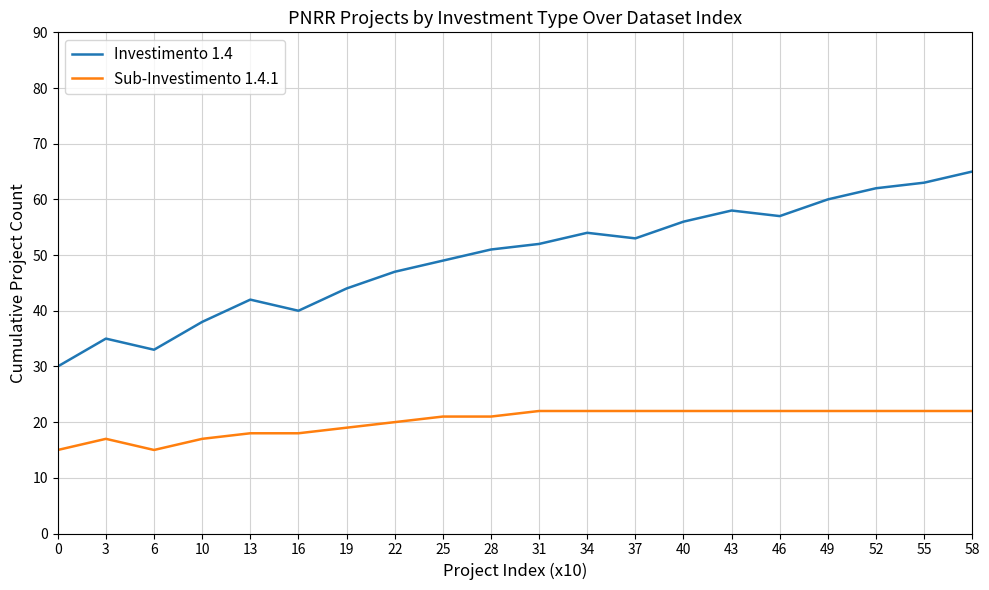

Which category has the highest value in the Investimento 1.4 series?

58